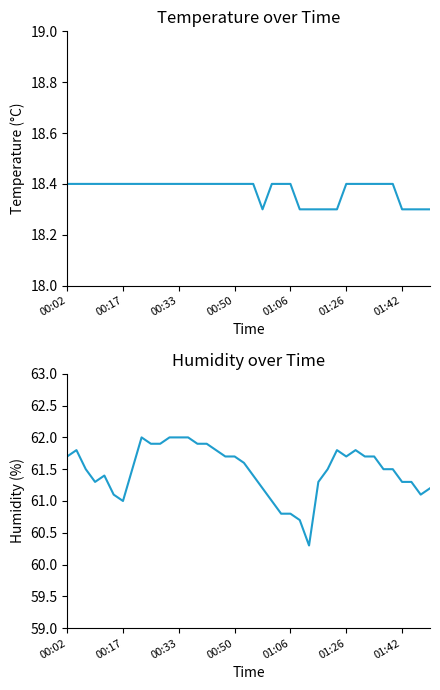

True or false: humidity has a value of 60.8 at 01:06.

True